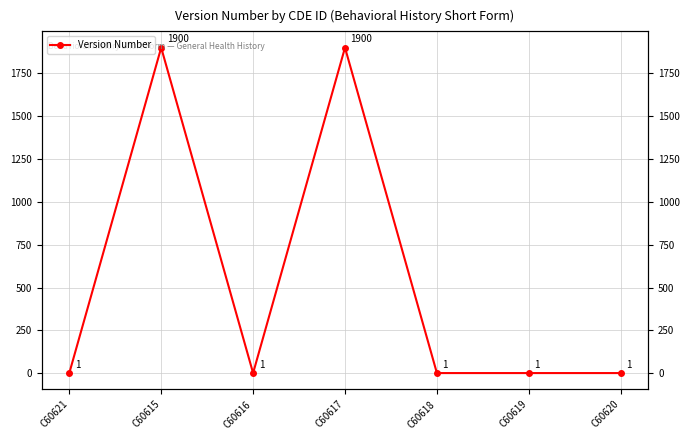

What is the value of the 3rd point from the left?

1